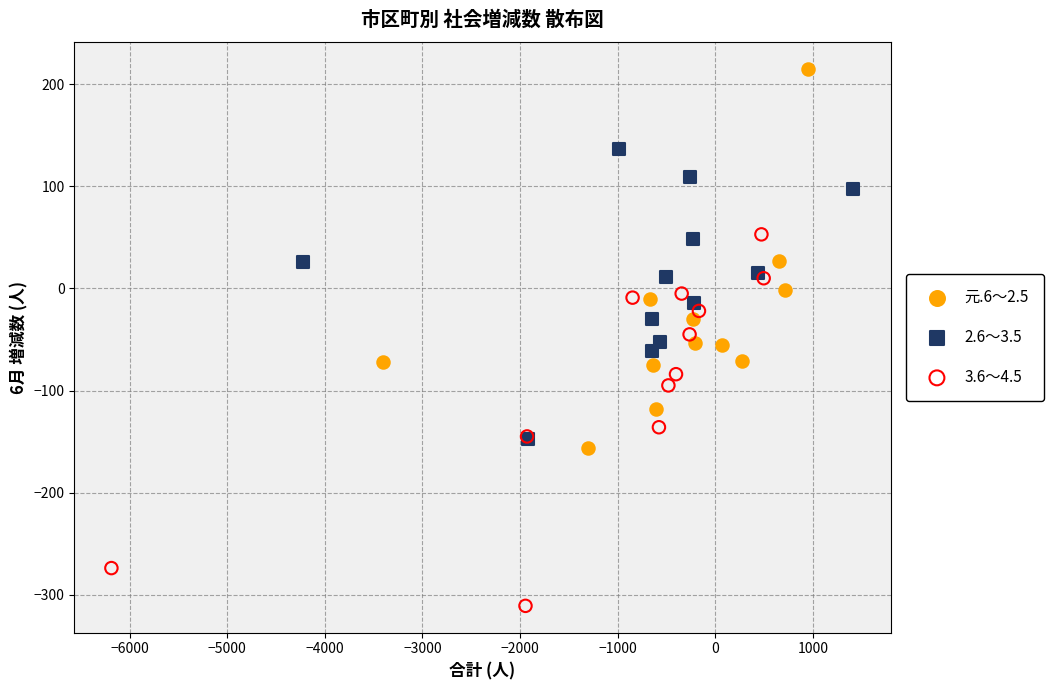

Which series reaches the minimum Y coordinate?

3.6～4.5